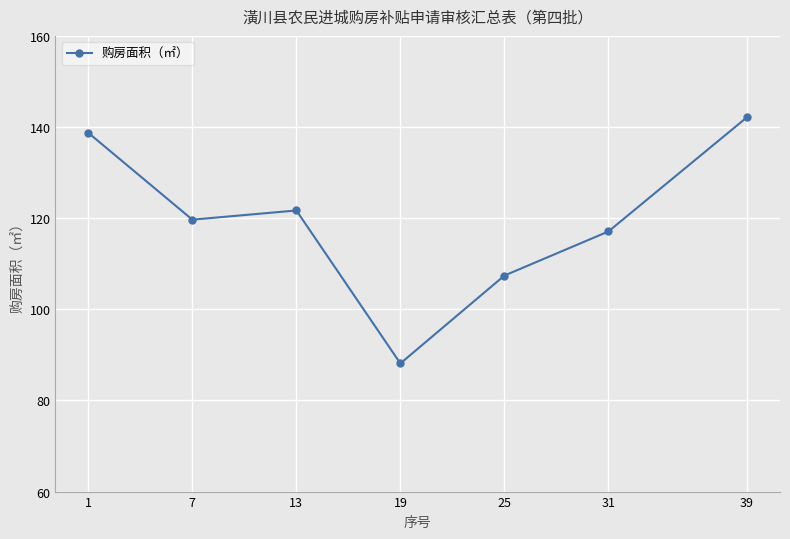

What is the sum of all values?

834.8